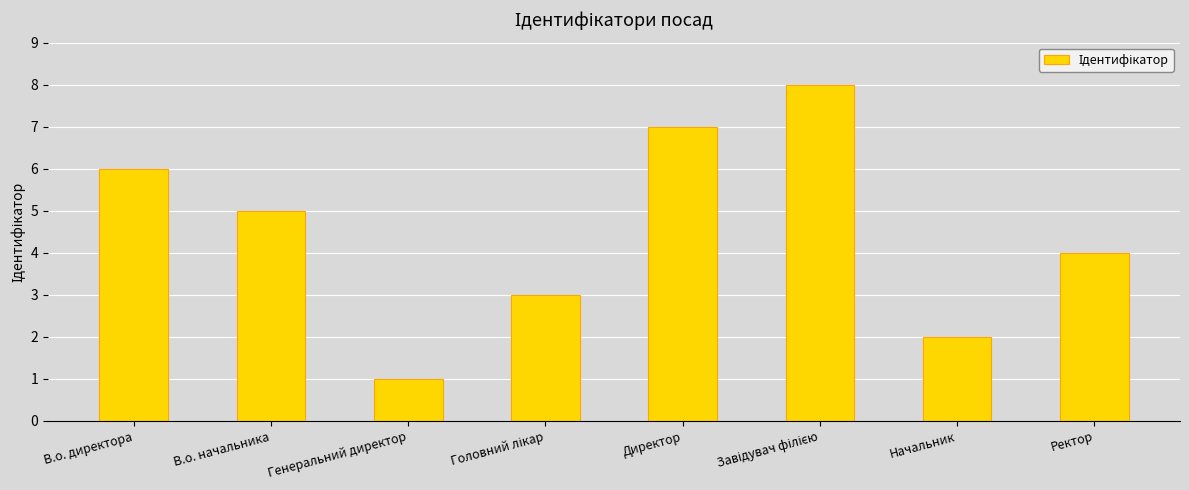

What is the greatest value displayed?

8